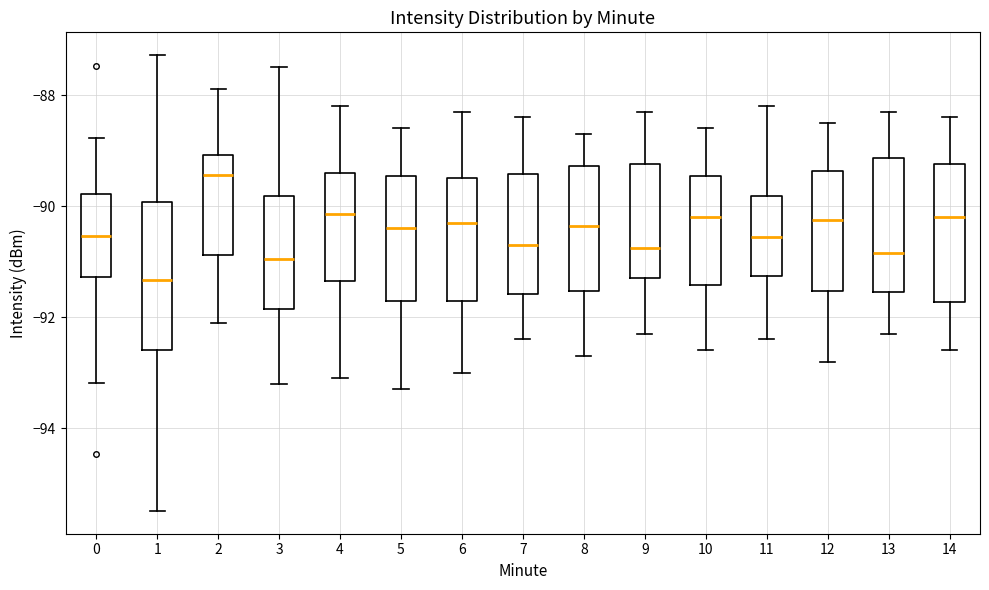

Where is the lower edge of the box at x = 1 on the y-axis? The values are not printed on the chart, so give them approximately, as read against the axis.

-92.6